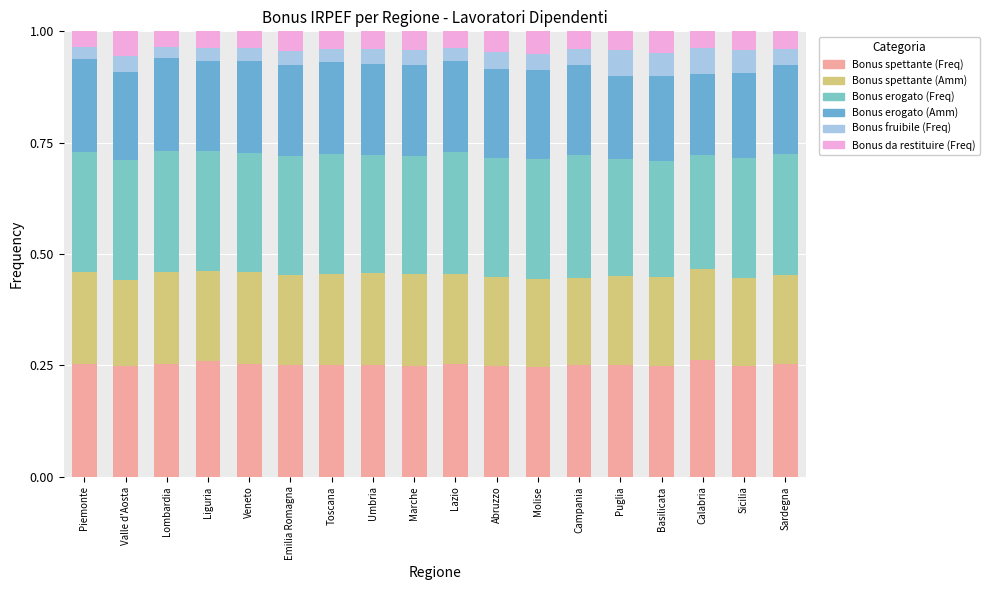

Are the bars grouped side by side (vs. stacked)?

No